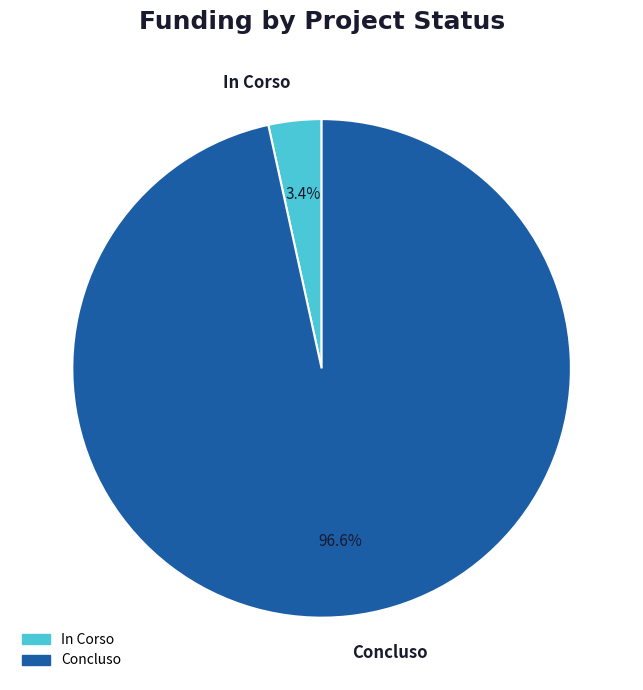

Rank the categories by value from lowest to highest.

In Corso, Concluso